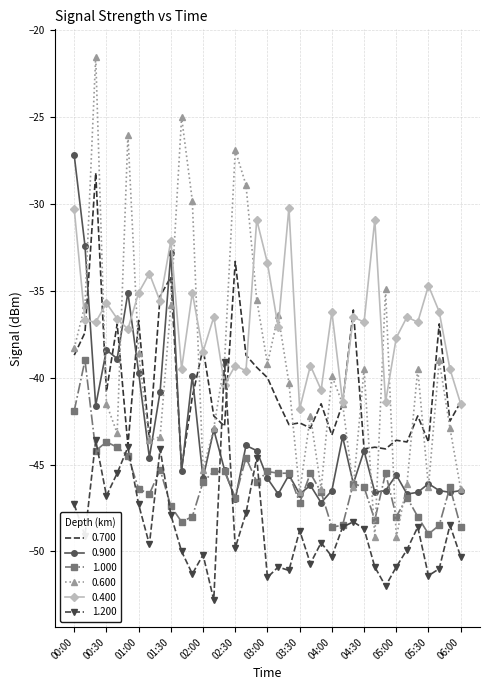

Which series has the largest total across all categories?

0.400